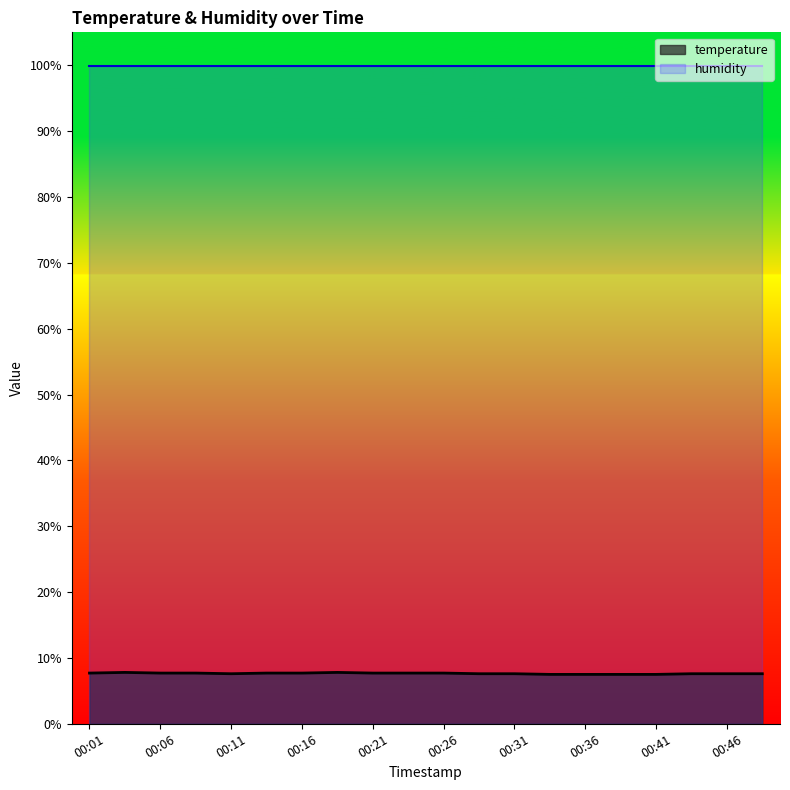

Rank the categories by value from lowest to highest.

00:33, 00:36, 00:38, 00:41, 00:11, 00:28, 00:31, 00:43, 00:46, 00:48, 00:01, 00:06, 00:09, 00:13, 00:16, 00:21, 00:23, 00:26, 00:04, 00:18